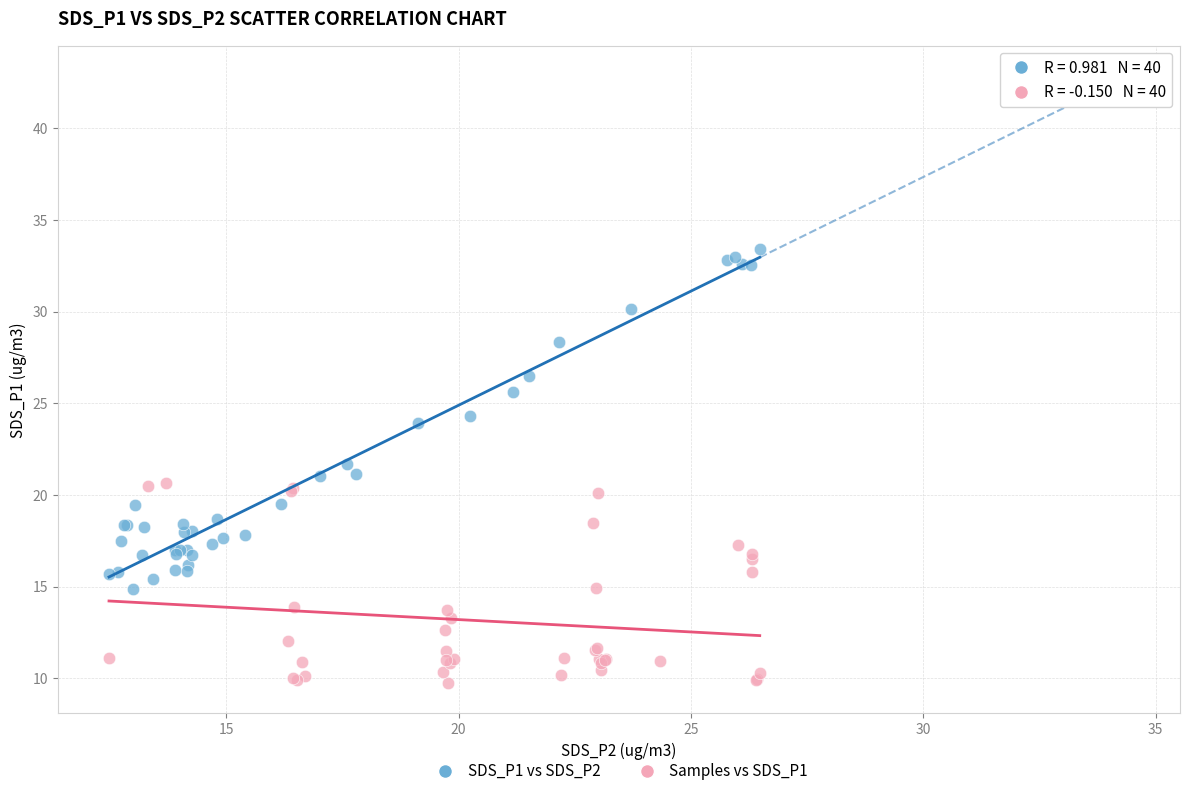

Which series contains the highest Y value?

SDS_P1 vs SDS_P2